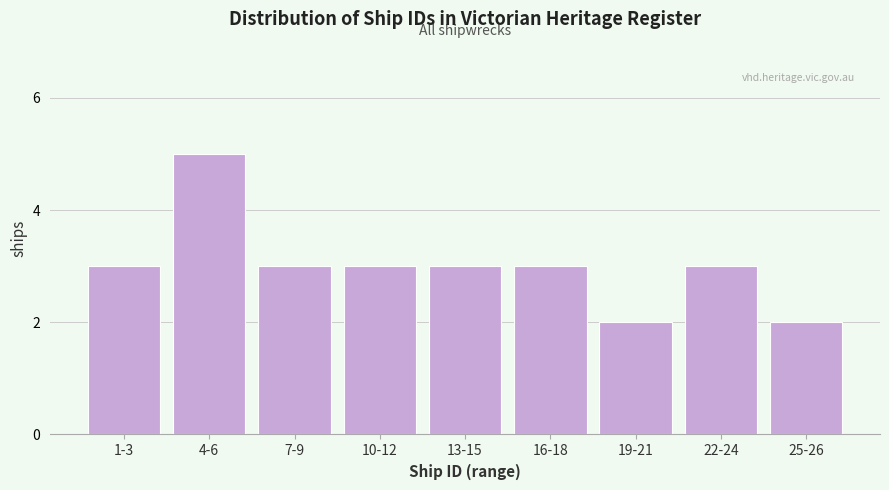

Reading right to left, transcribe all the data shown in this chart.

25-26=2	22-24=3	19-21=2	16-18=3	13-15=3	10-12=3	7-9=3	4-6=5	1-3=3